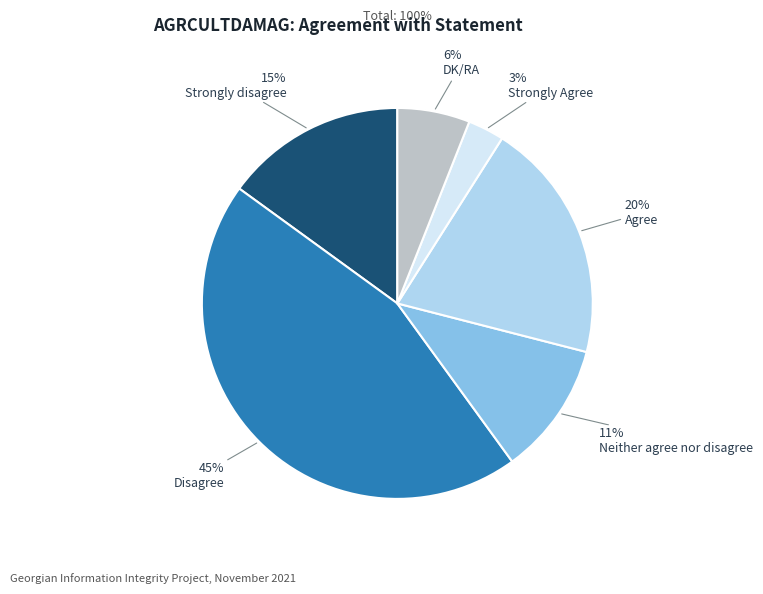

What is the smallest slice in the pie chart?

Strongly Agree